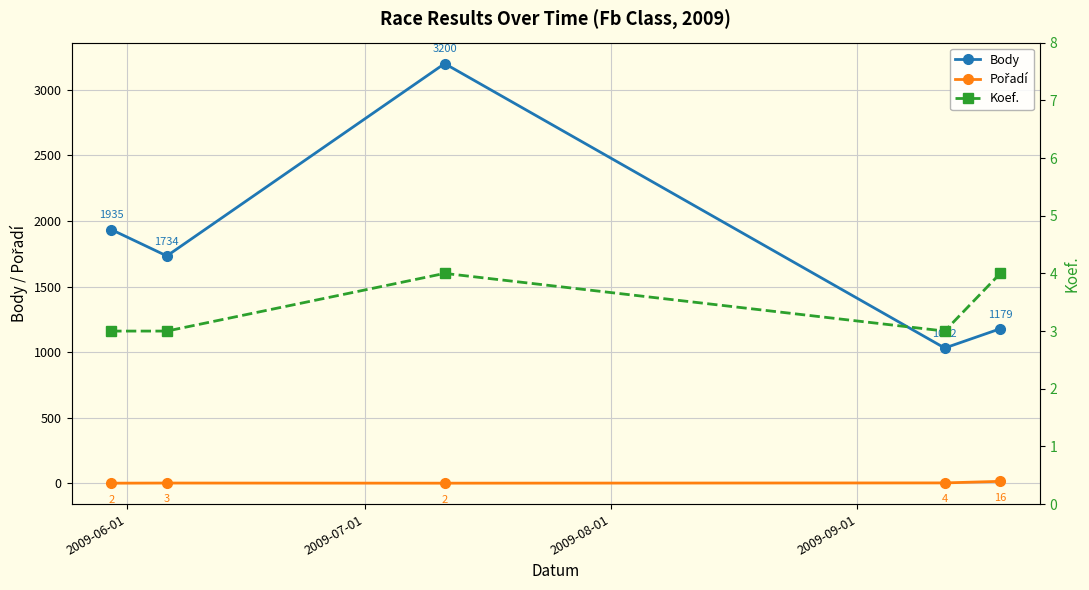

Count the number of categories in the chart.

5